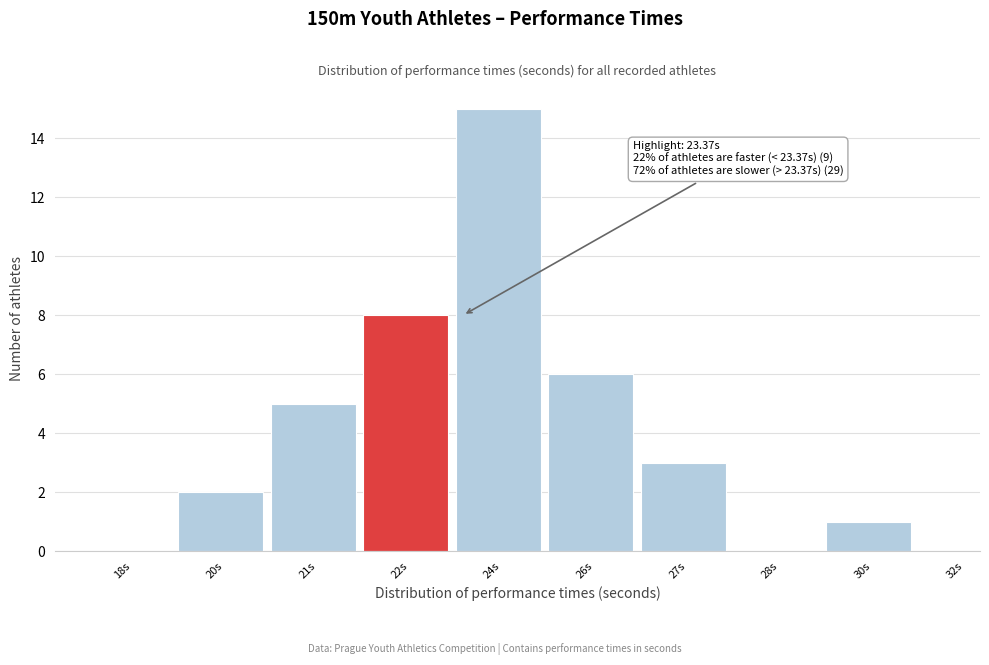

Reading left to right, what are all the values shown in this chart?

18s=0	20s=2	21s=5	22s=8	24s=15	26s=6	27s=3	28s=0	30s=1	32s=0